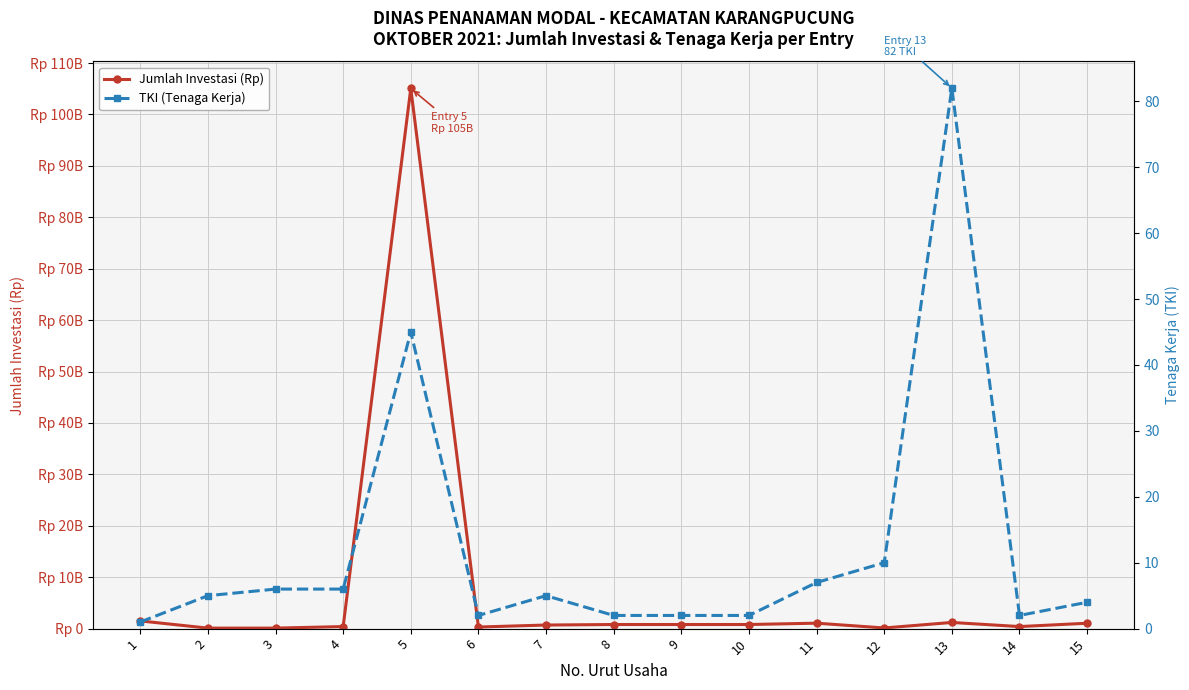

What are all the series names shown in the legend?

Jumlah Investasi (Rp), TKI (Tenaga Kerja)